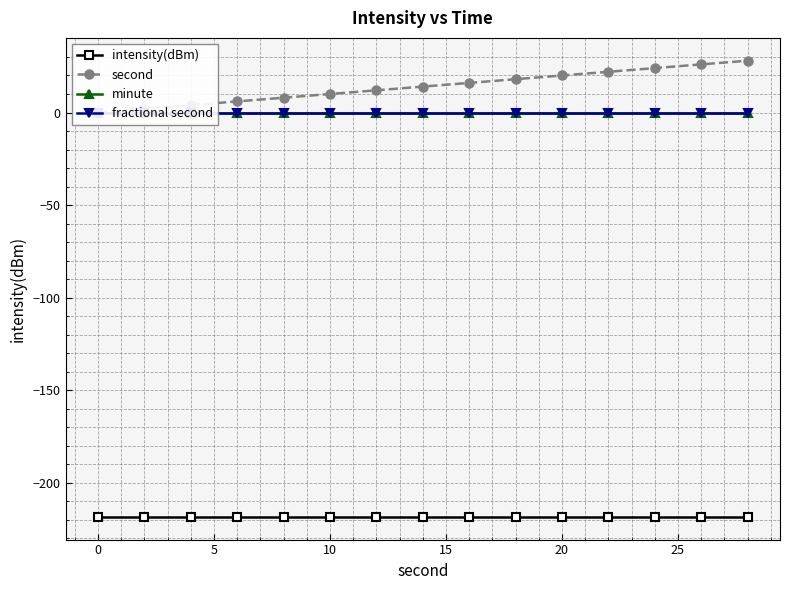

True or false: second has more than 1 points higher than both neighbors.

False